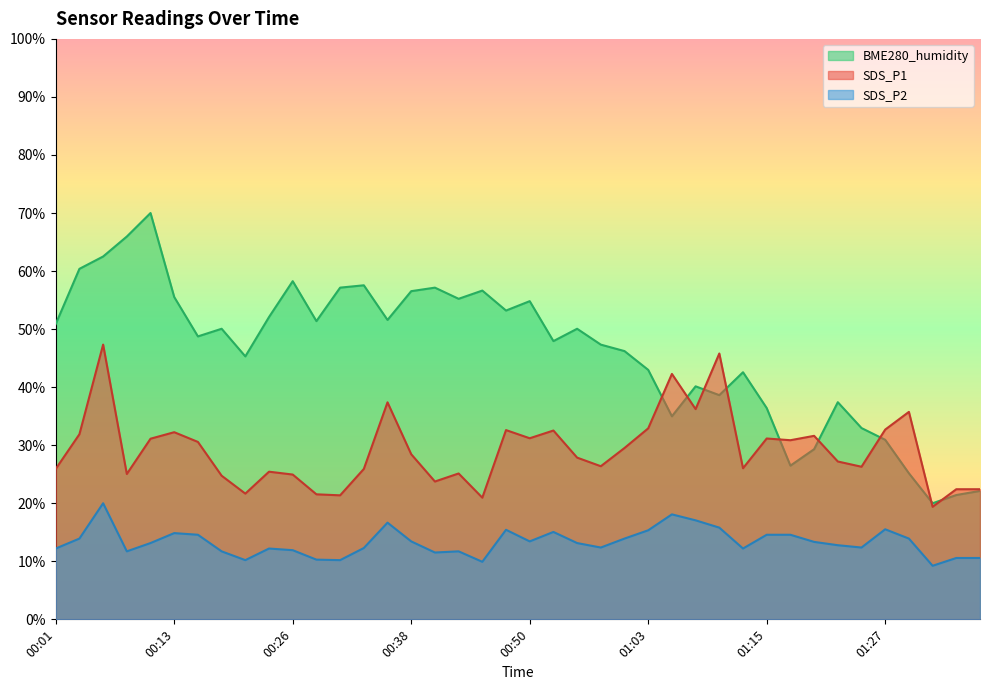

Between 00:01 and 01:29, which is larger?

01:29